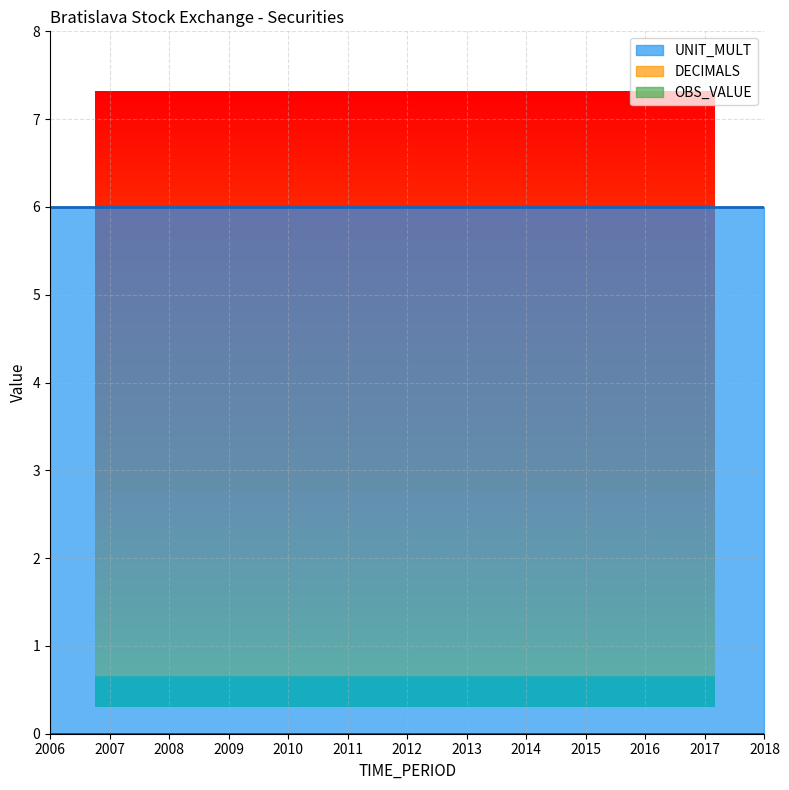

True or false: UNIT_MULT and DECIMALS intersect in this chart.

False